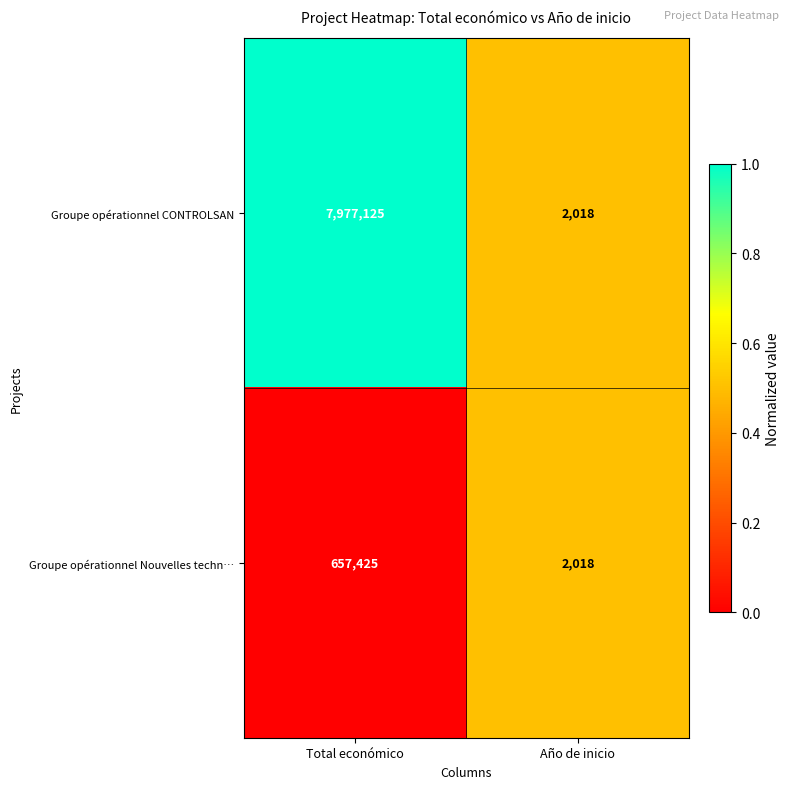

What is the spread (max minus min) of values at Total económico?

7319700